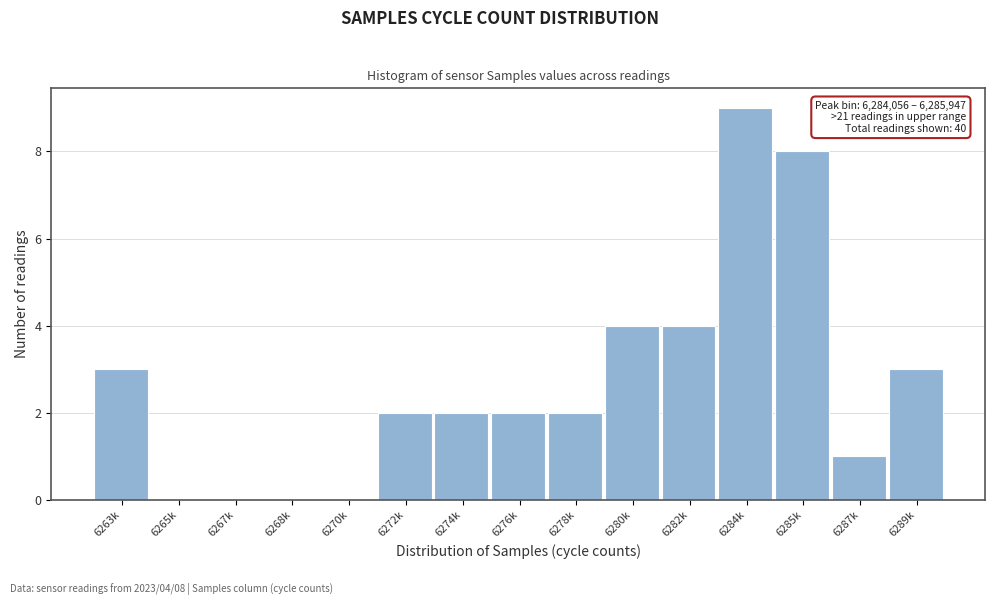

Reading right to left, extract all data points from this chart.

6289k=3	6287k=1	6285k=8	6284k=9	6282k=4	6280k=4	6278k=2	6276k=2	6274k=2	6272k=2	6270k=0	6268k=0	6267k=0	6265k=0	6263k=3